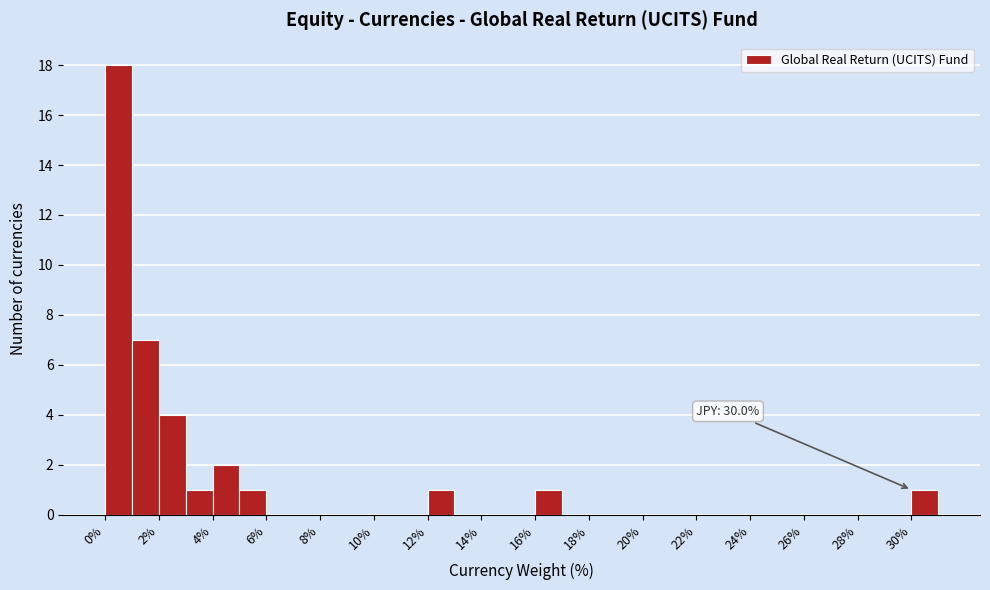

Which range on the x-axis has the tallest bar?

0 to 1